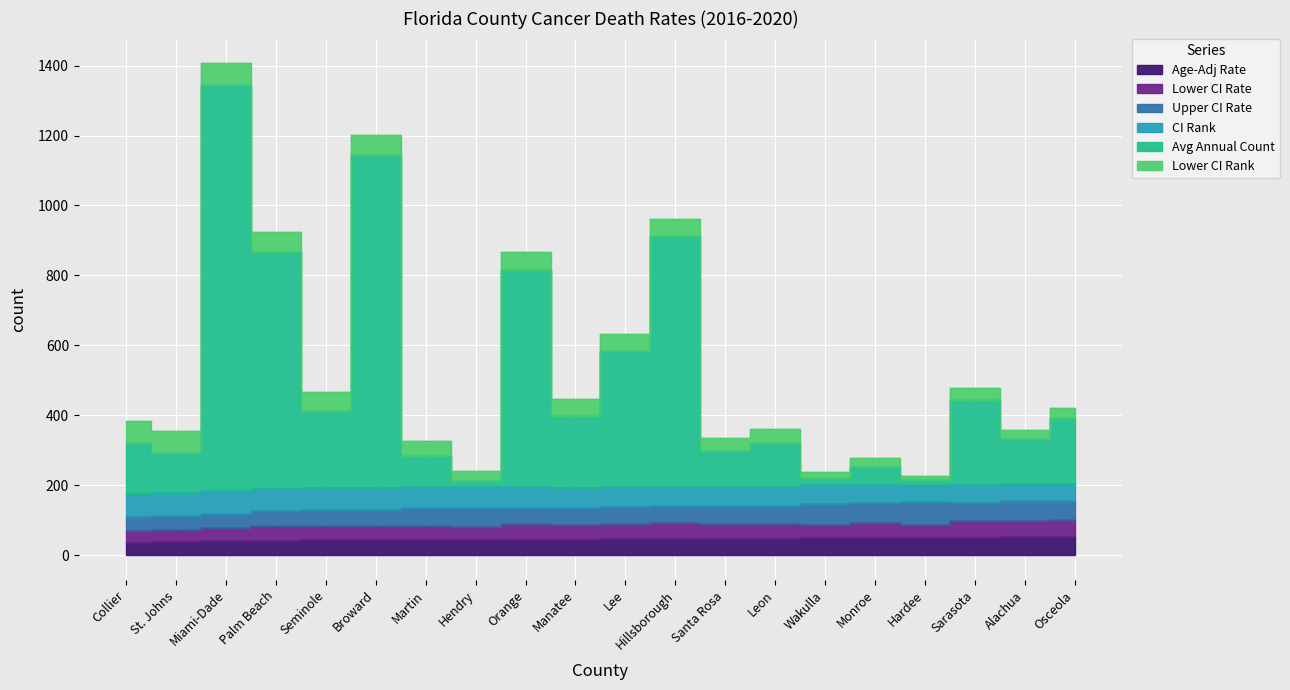

True or false: Upper CI Rate and Avg Annual Count cross at least once.

True